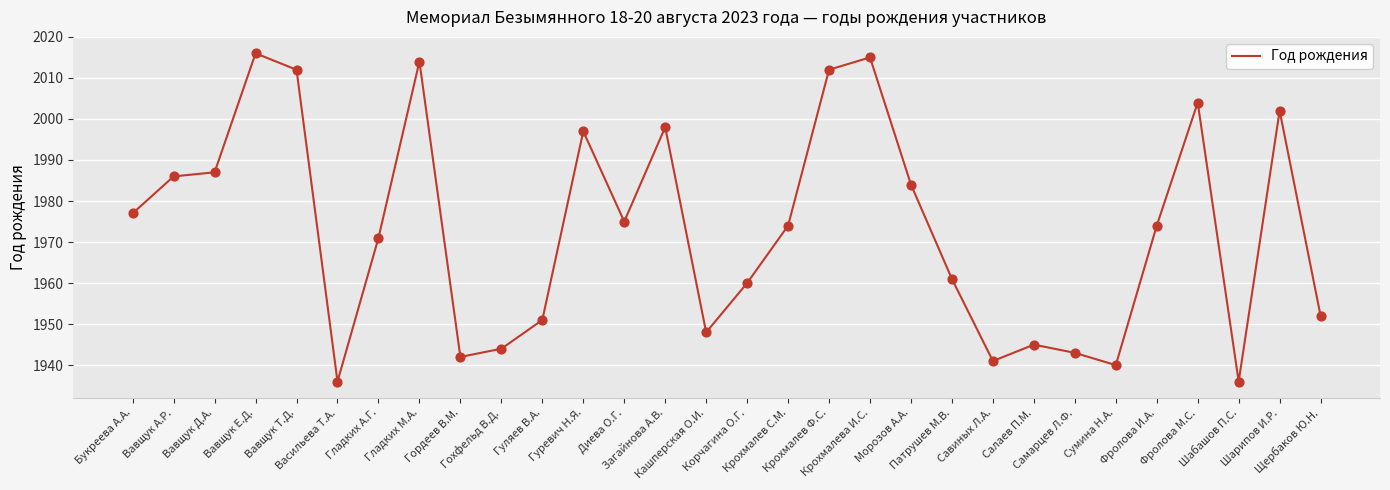

What is the change in value from Вавщук А.Р. to Вавщук Т.Д.?

+26